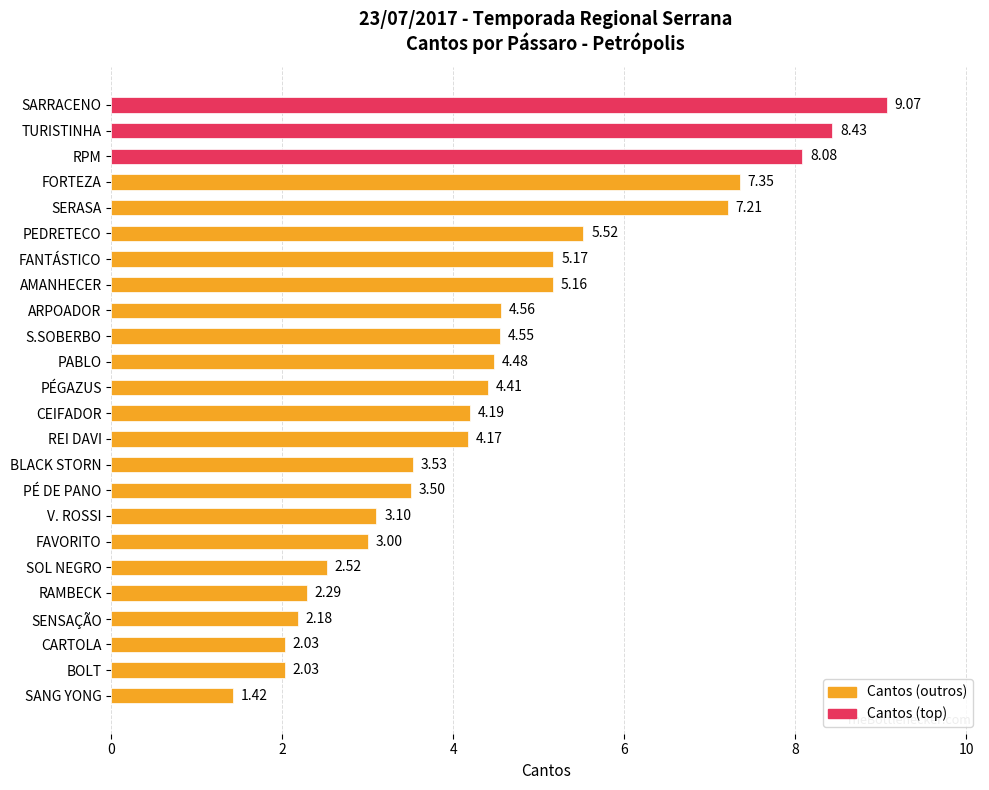

At which category does the chart reach its minimum across all series?

SANG YONG